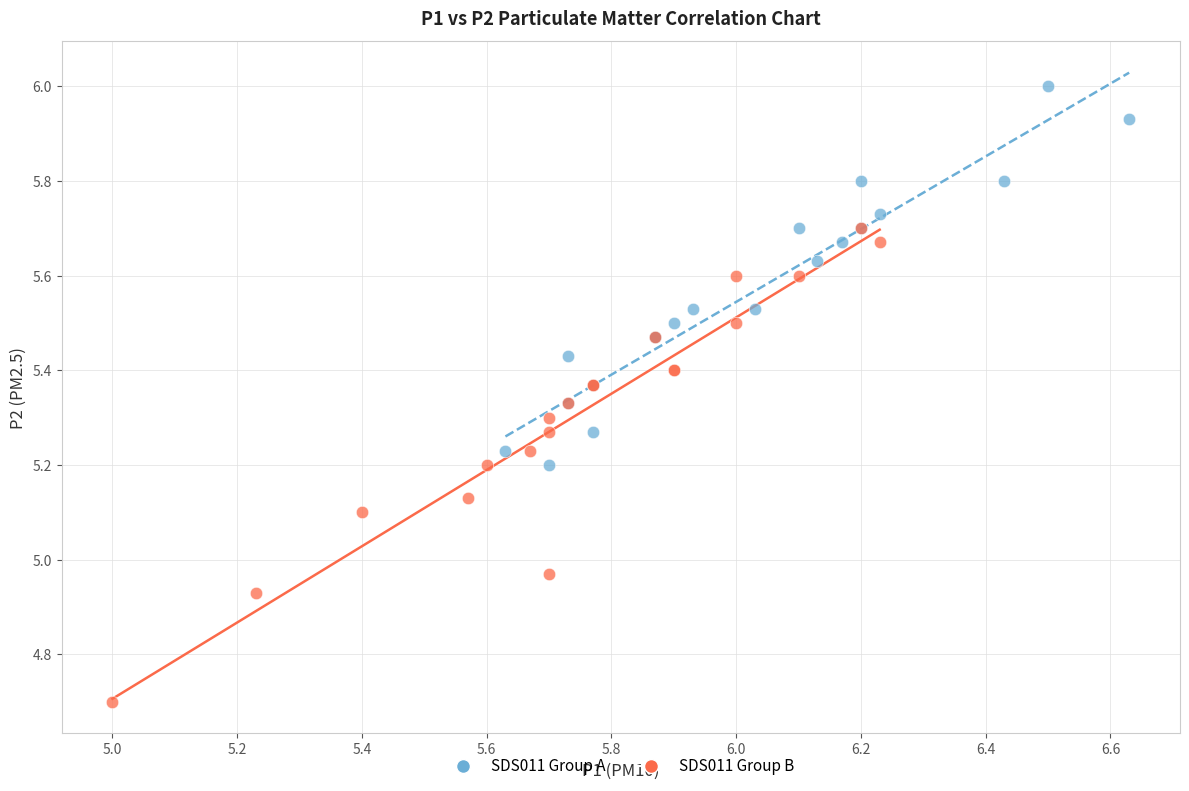

Which series reaches the maximum Y coordinate?

SDS011 Group A